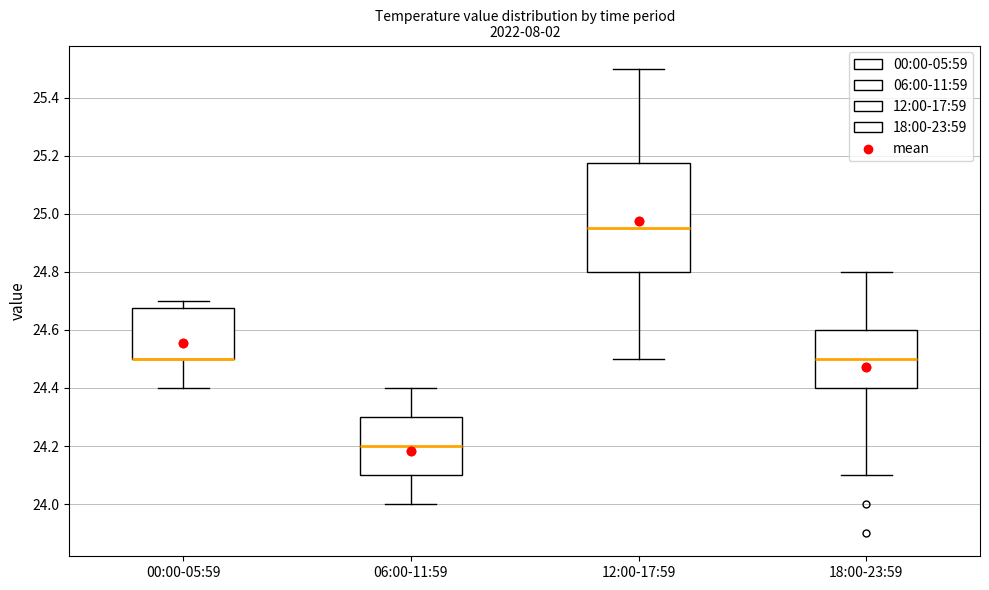

Where does the upper whisker of the box for 00:00-05:59 end on the y-axis? The values are not printed on the chart, so give them approximately, as read against the axis.

24.70